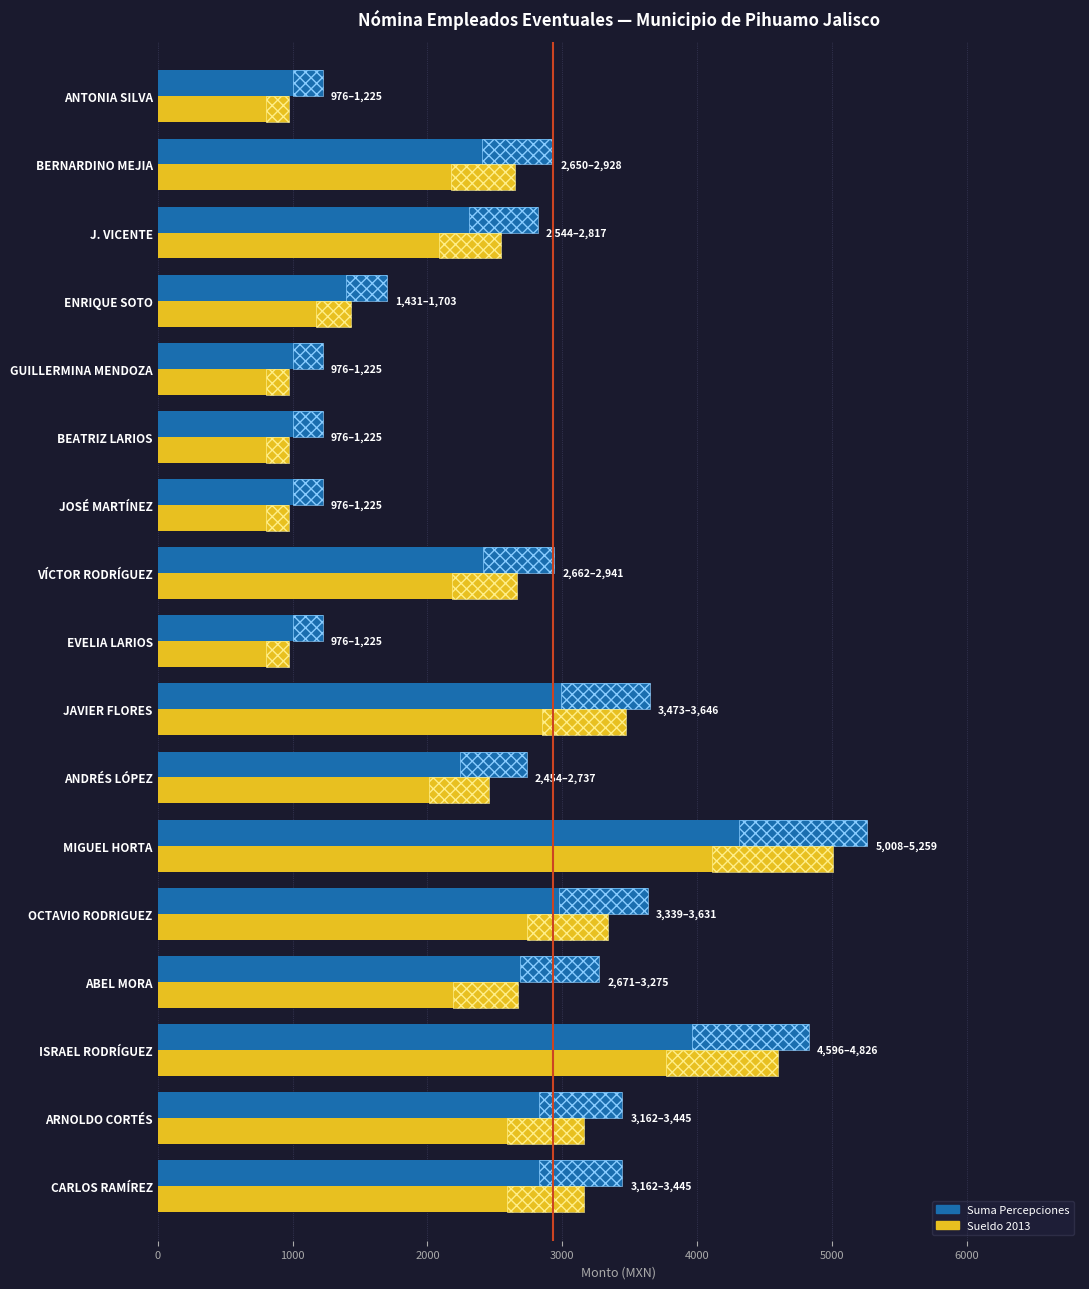

Rank the series by their average value, from lowest to highest.

Sueldo 2013, Suma Percepciones